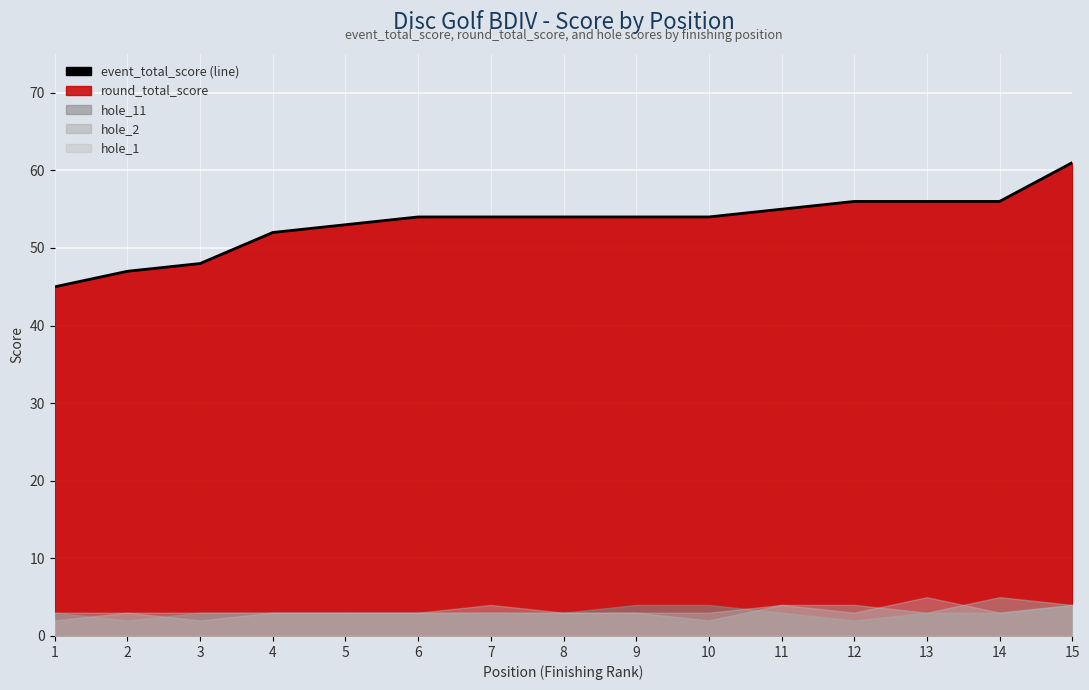

What is the value of the 9th point from the left?

54